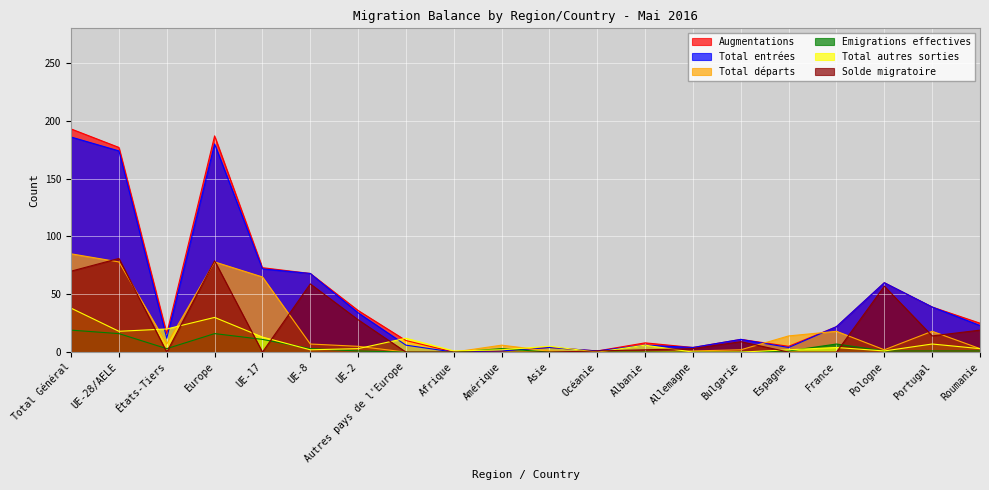

What is the label of the 8th point from the left?

Autres pays de l'Europe